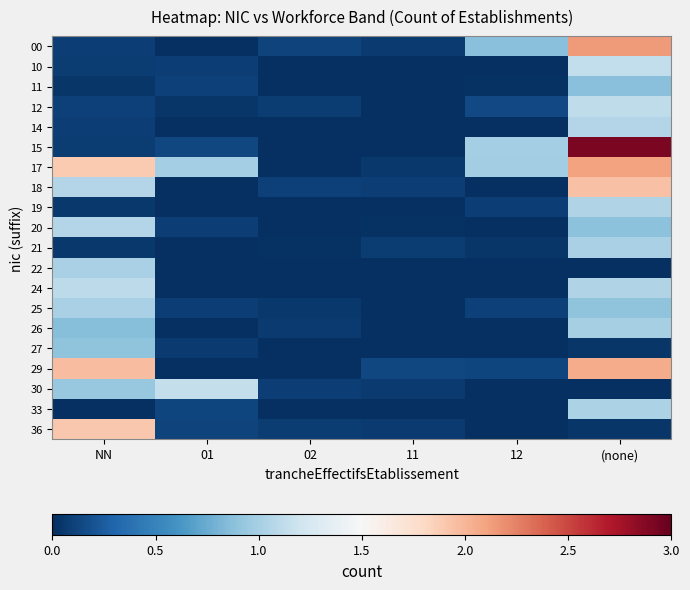

How many series are shown in this chart?

20